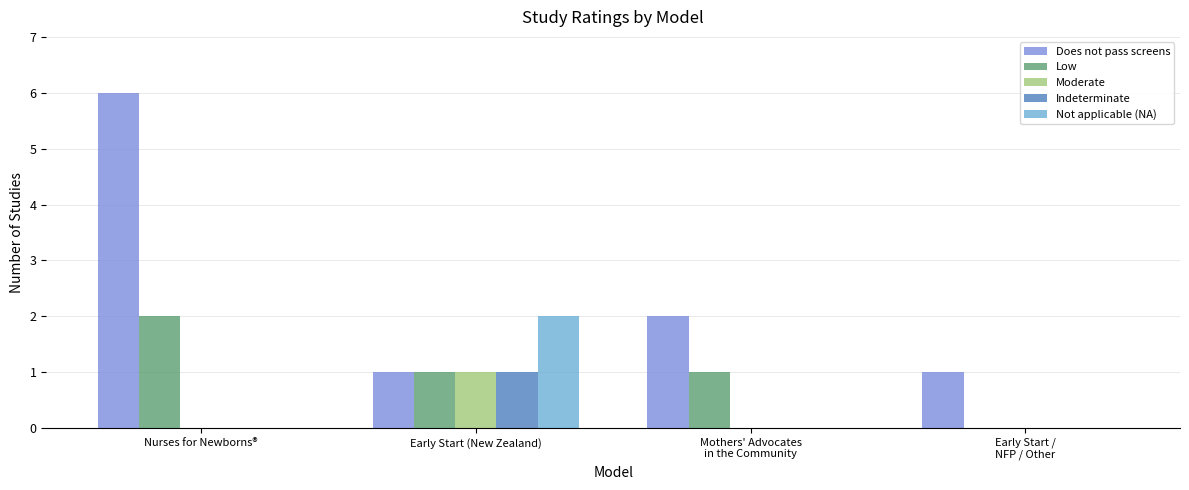

What is the sum of the Does not pass screens values at Early Start /
NFP / Other and Early Start (New Zealand)?

2